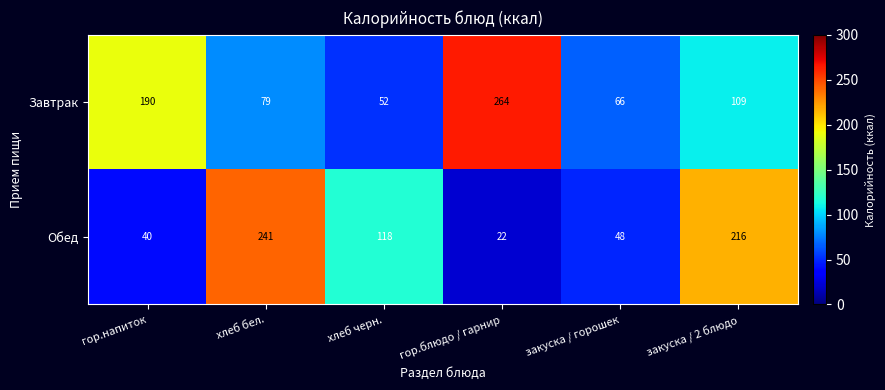

At how many categories does at least one series exceed 136?

4